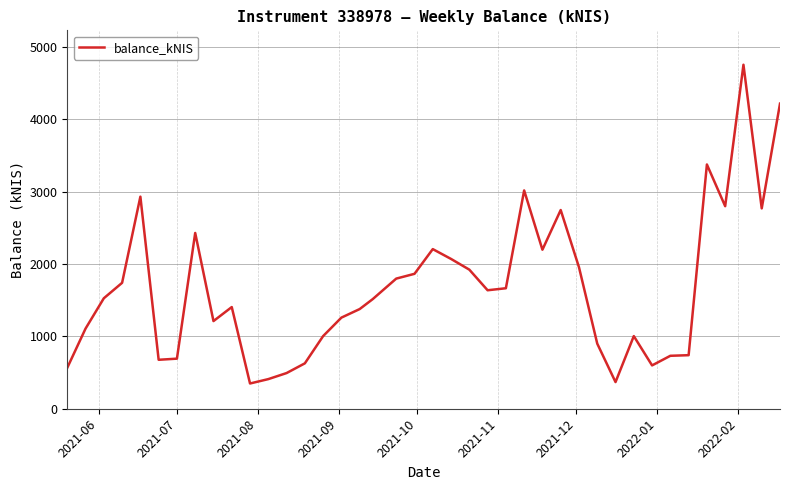

What is the maximum value shown in the chart?

4757.2